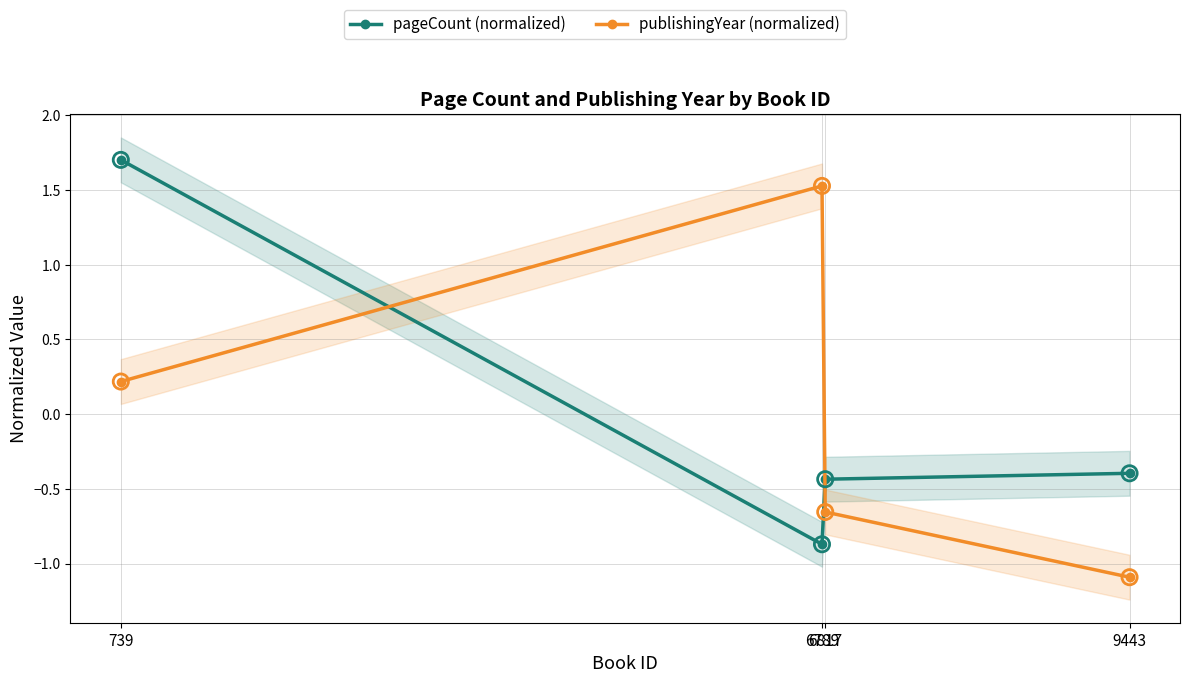

Which series has the widest spread of Y values?

publishingYear (normalized)